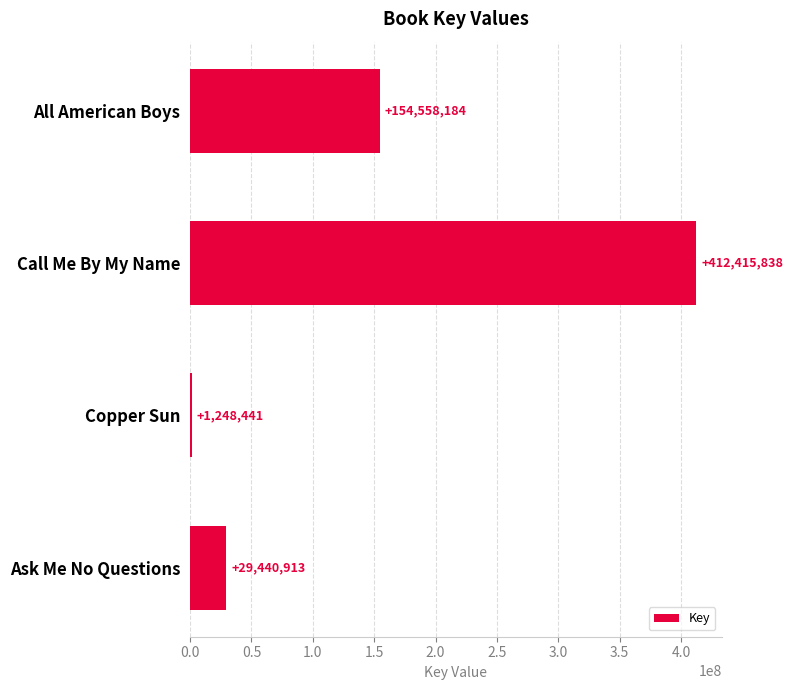

What is the approximate value at All American Boys?

154558184